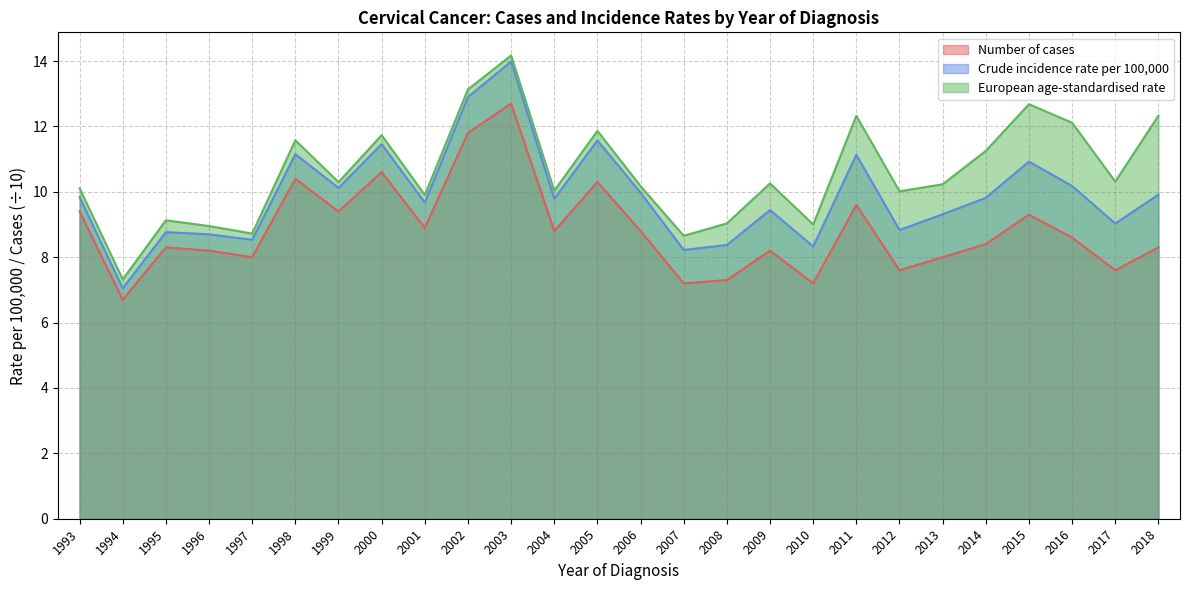

What is the difference between the second highest and minimum values in the Number of cases series?

5.1